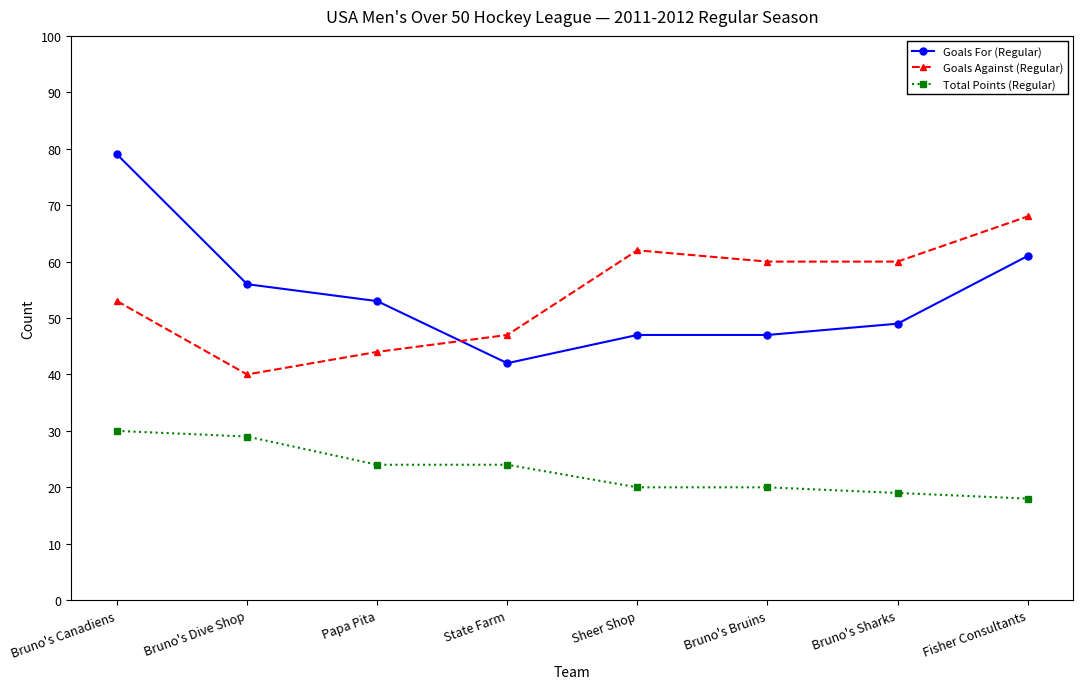

True or false: Total Points (Regular) and Goals For (Regular) intersect in this chart.

False